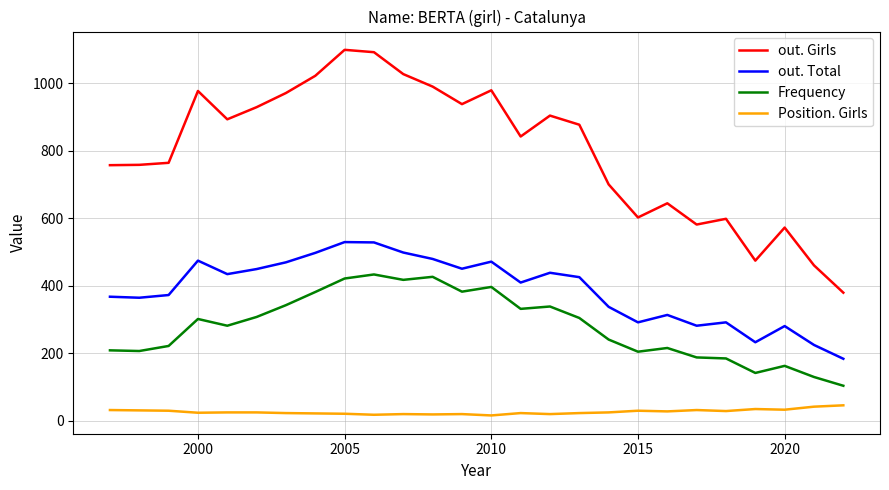

What is the maximum value shown in the chart?

1099